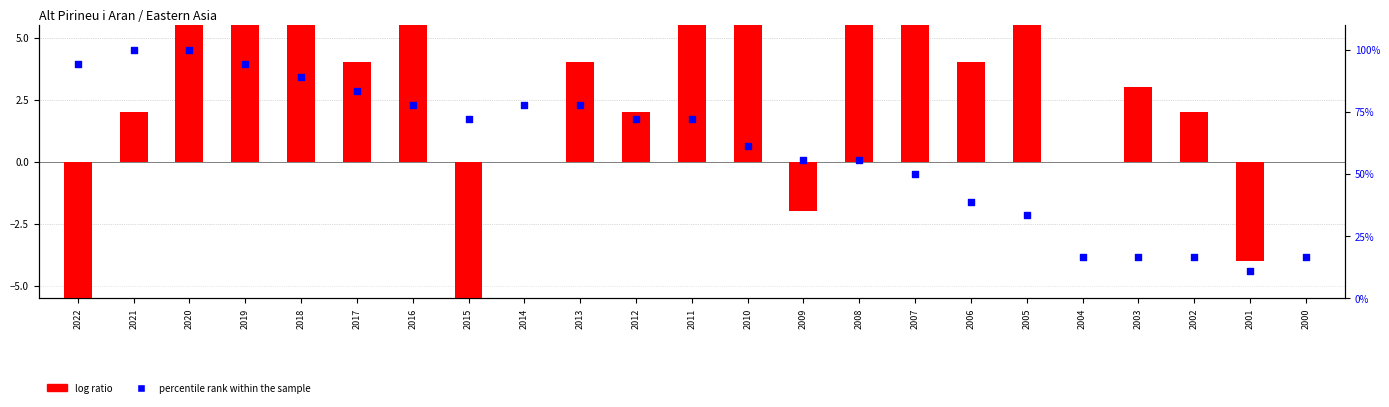

Which series contains the lowest Y value?

log ratio